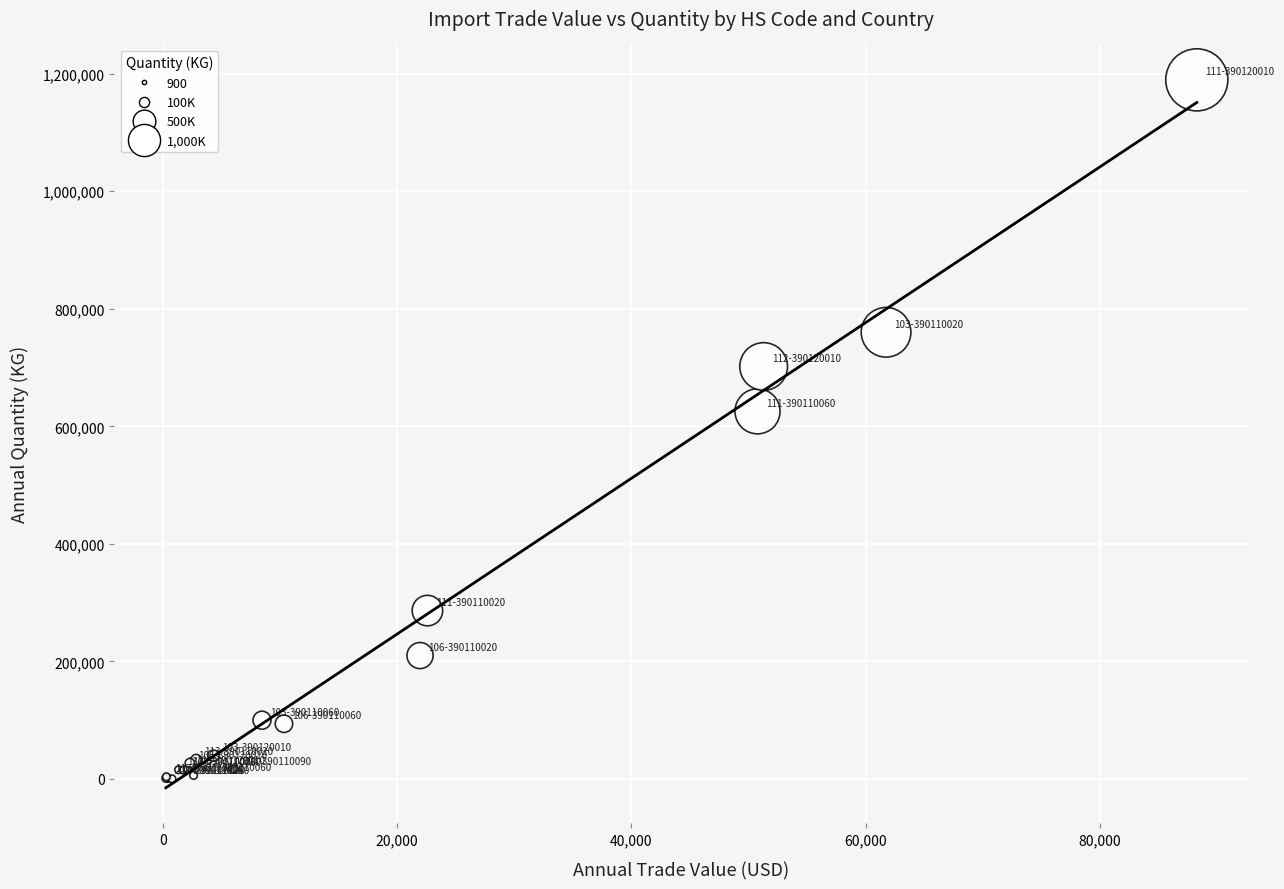

What Y value in the scatter plot is closest to 594863?

625500